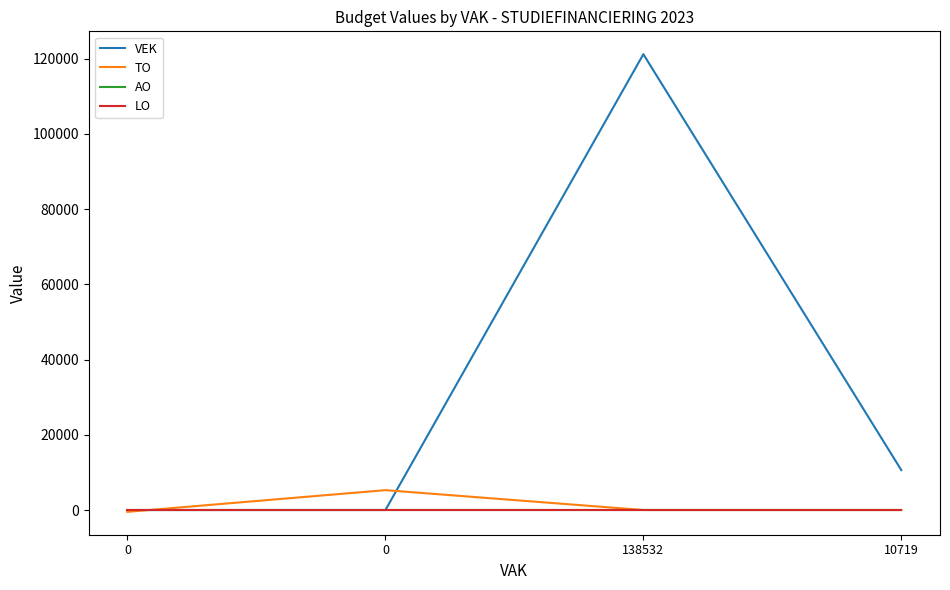

Does the chart have visible grid lines?

No